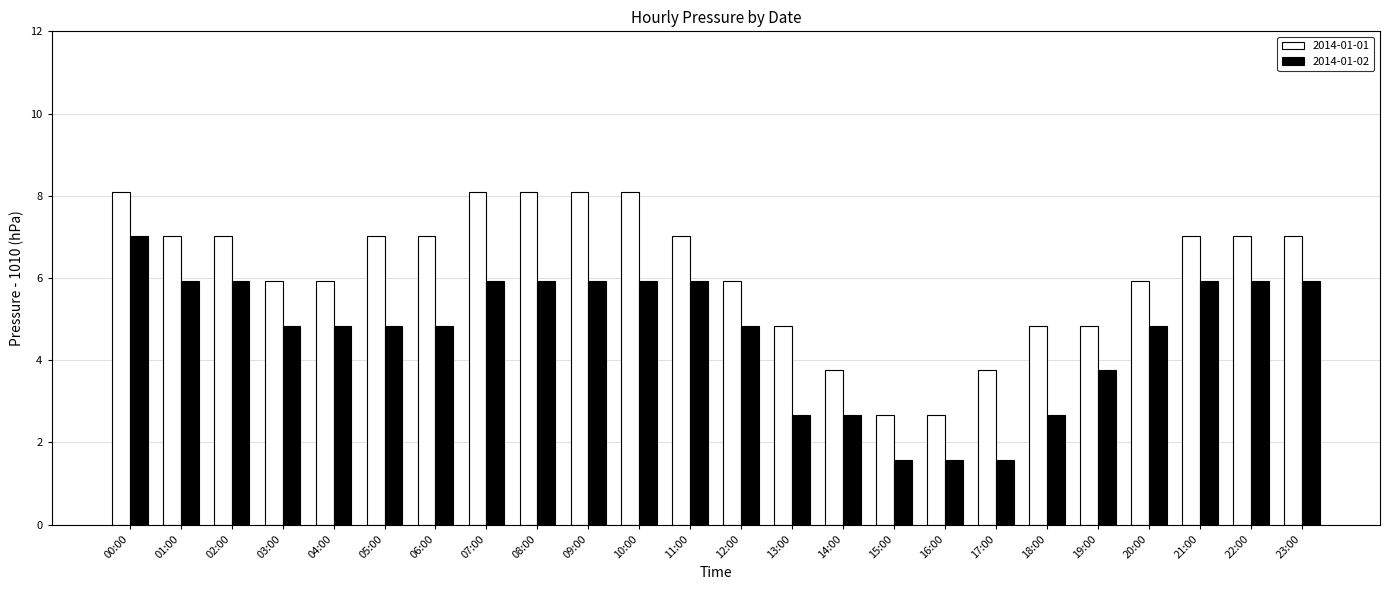

What is the highest value of the 2014-01-02 series?

7.0